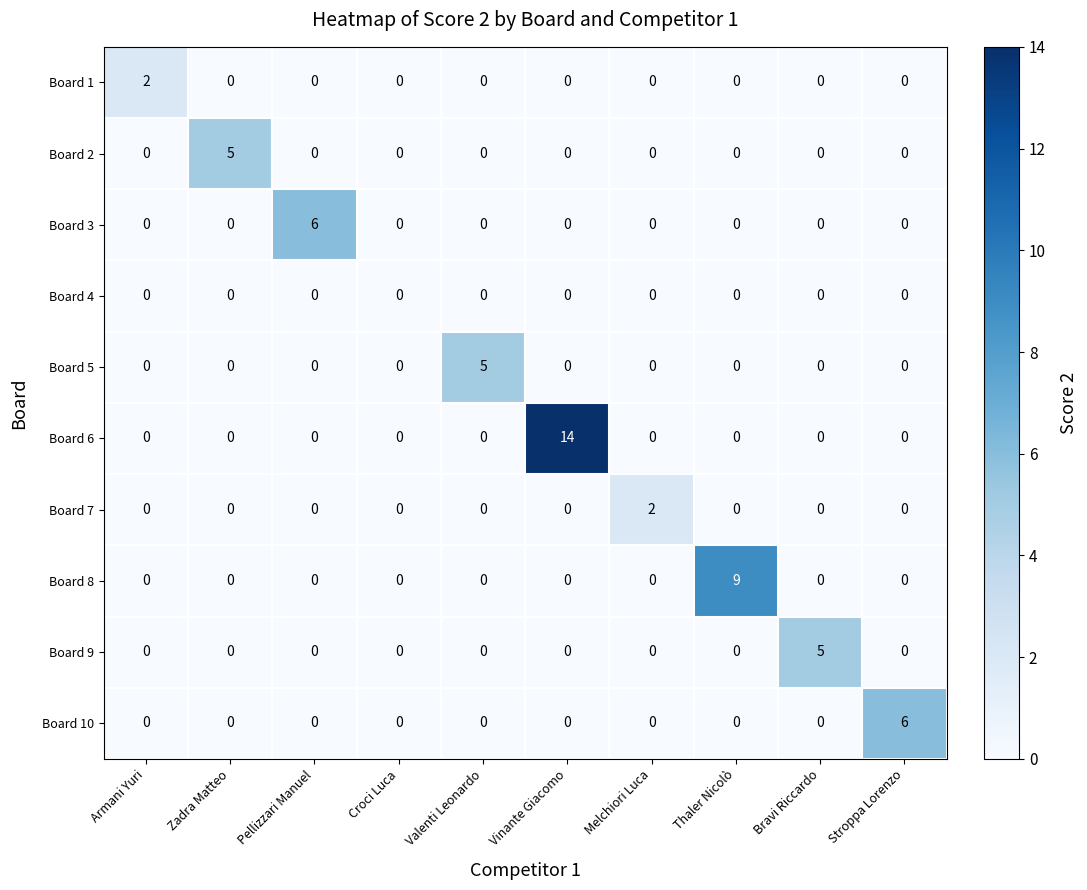

What is the sum of the Board 9 values at Bravi Riccardo and Pellizzari Manuel?

5